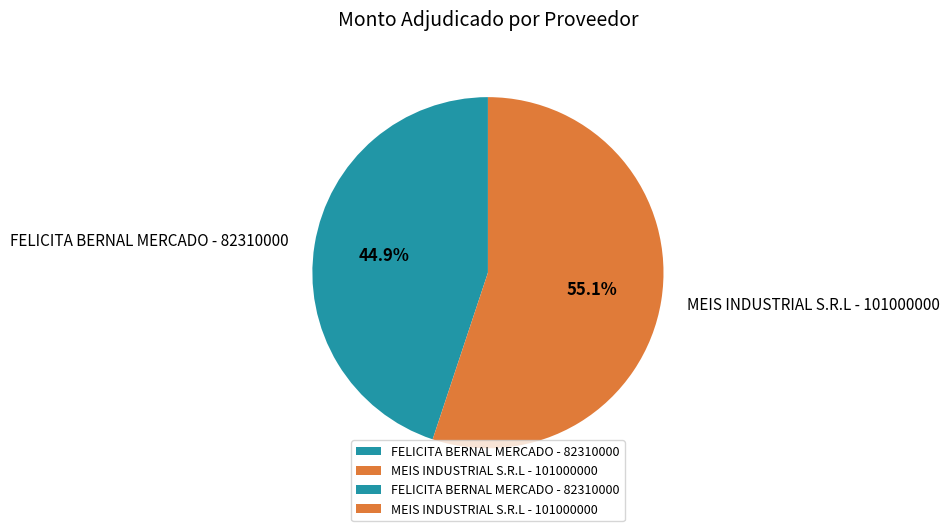

How many slices are in this pie chart?

2